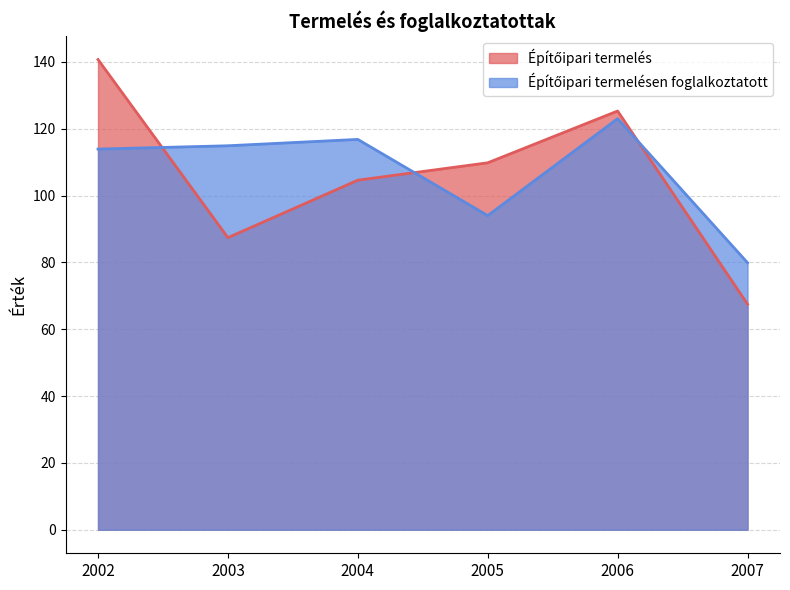

At how many categories does at least one series exceed 86?

5